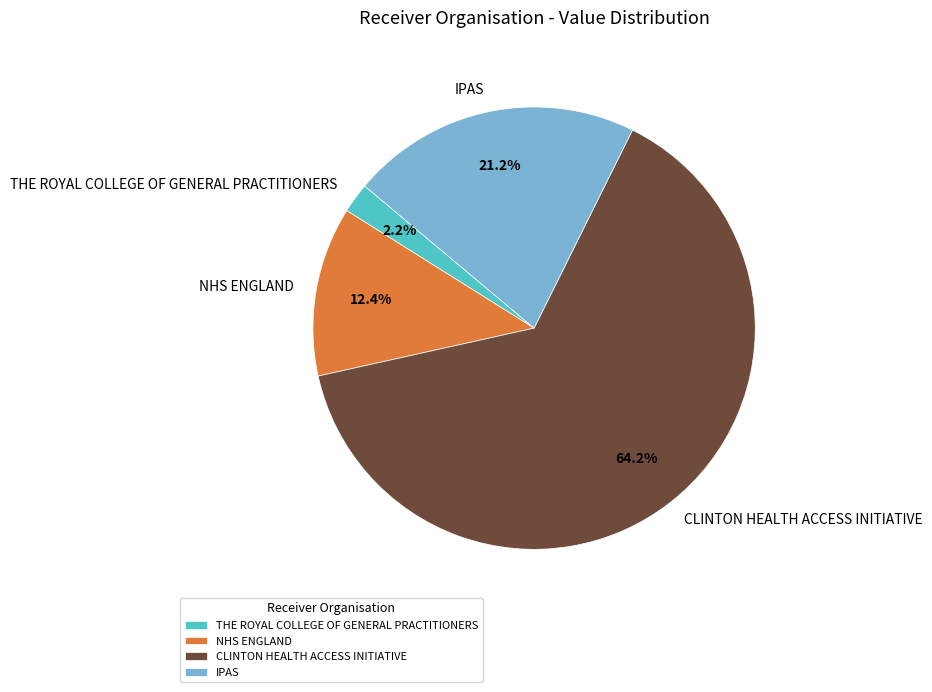

Does any single category account for the majority?

Yes